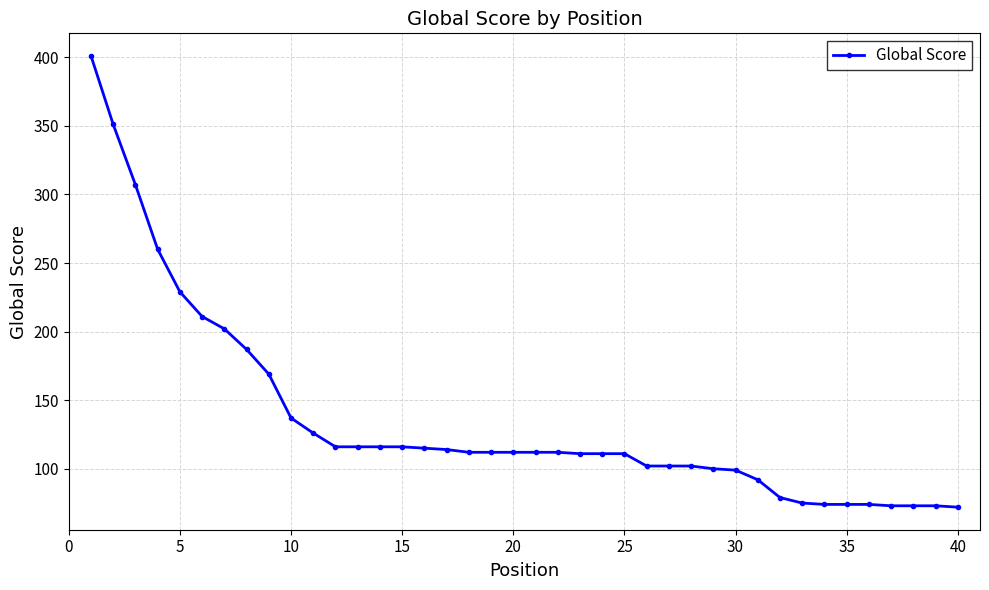

What is the difference between the second highest and second lowest values?

278